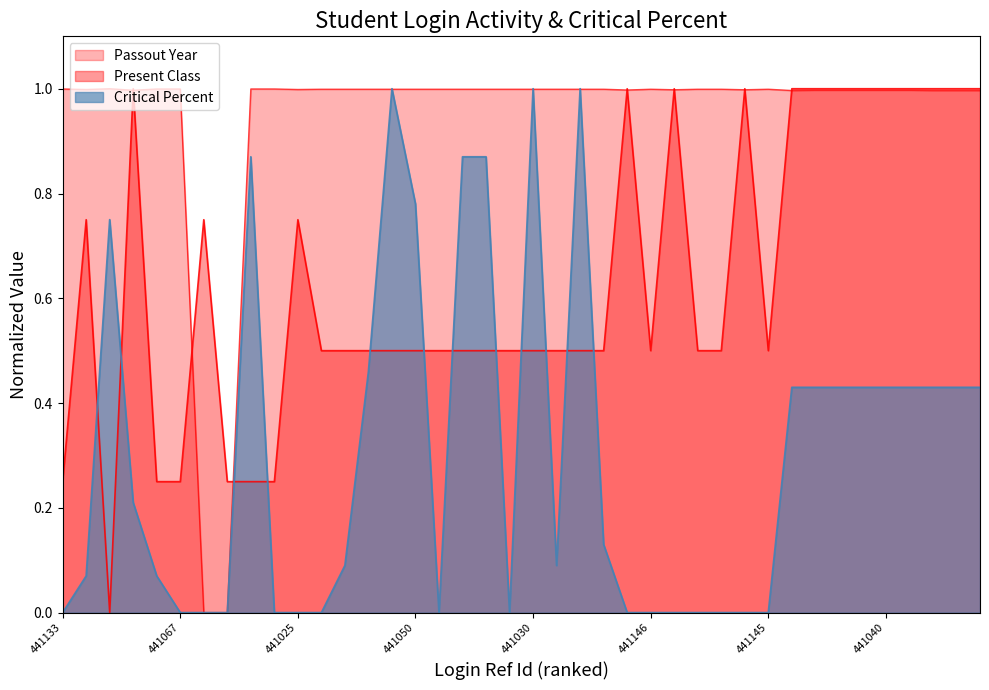

Does the chart display data point markers on the line(s)?

No